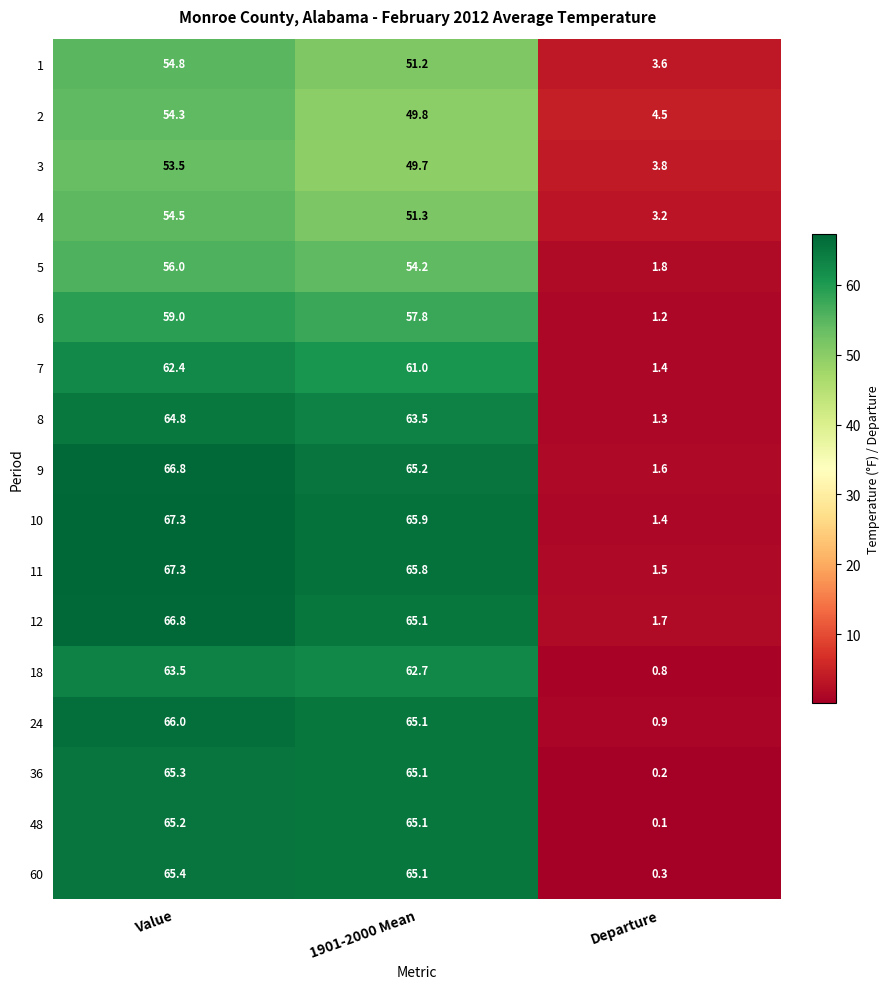

The value of 4 at Departure is 0.8. True or false?

False